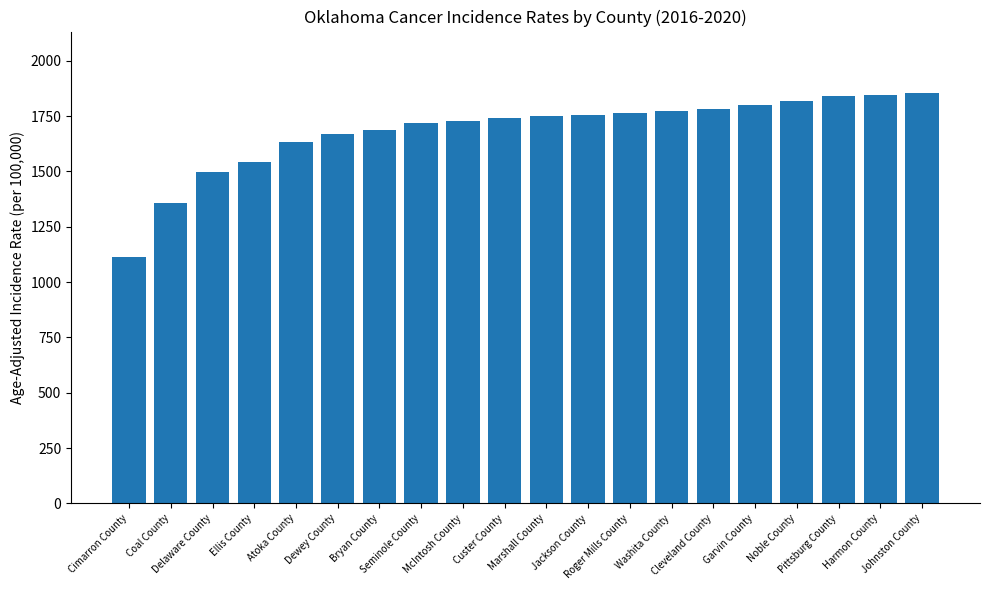

Which label corresponds to the smallest value in the chart?

Cimarron County